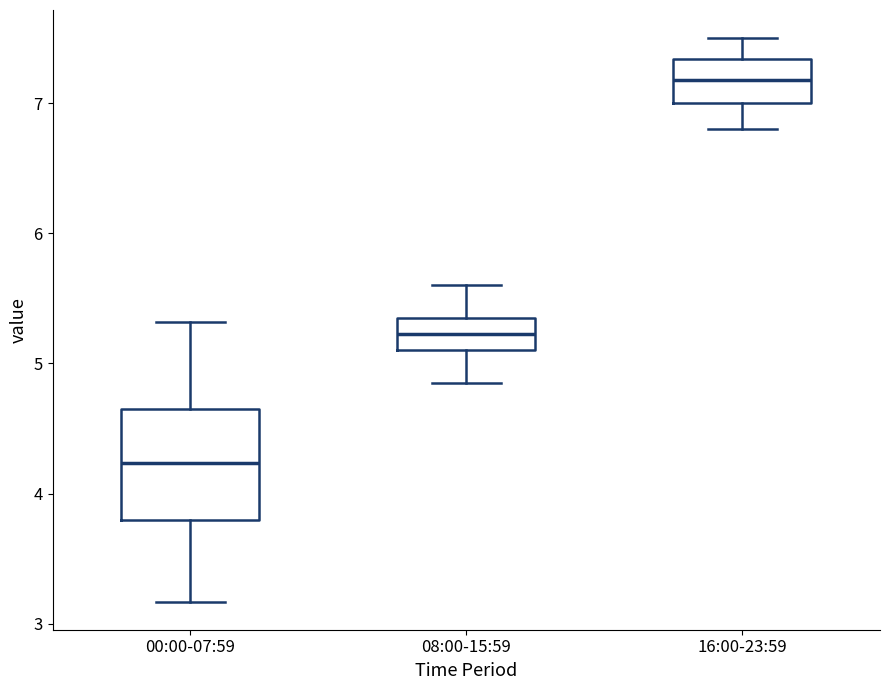

Comparing the boxes themselves (not the whiskers), which one is the tallest?

00:00-07:59